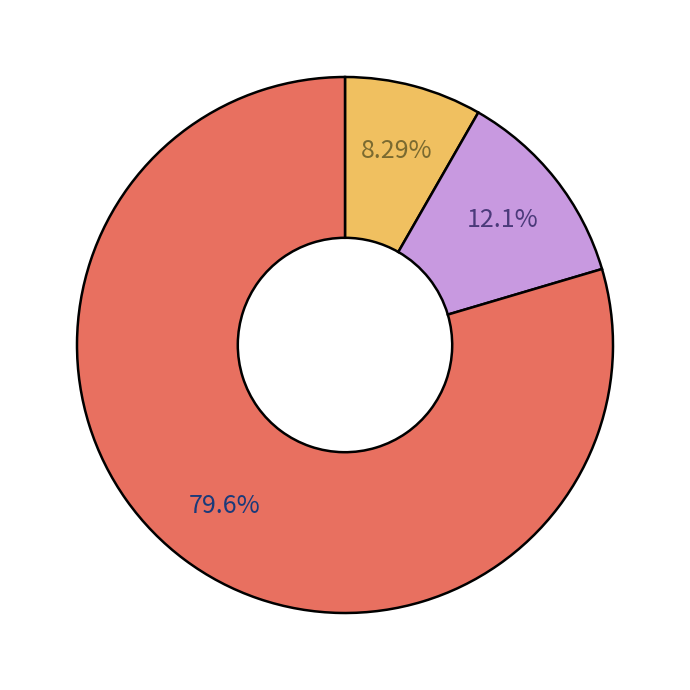

Does any single category account for the majority?

Yes